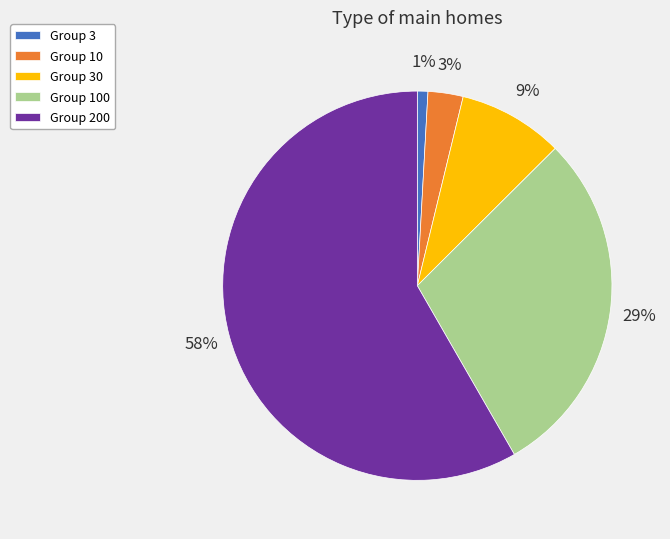

Does any single category account for the majority?

Yes